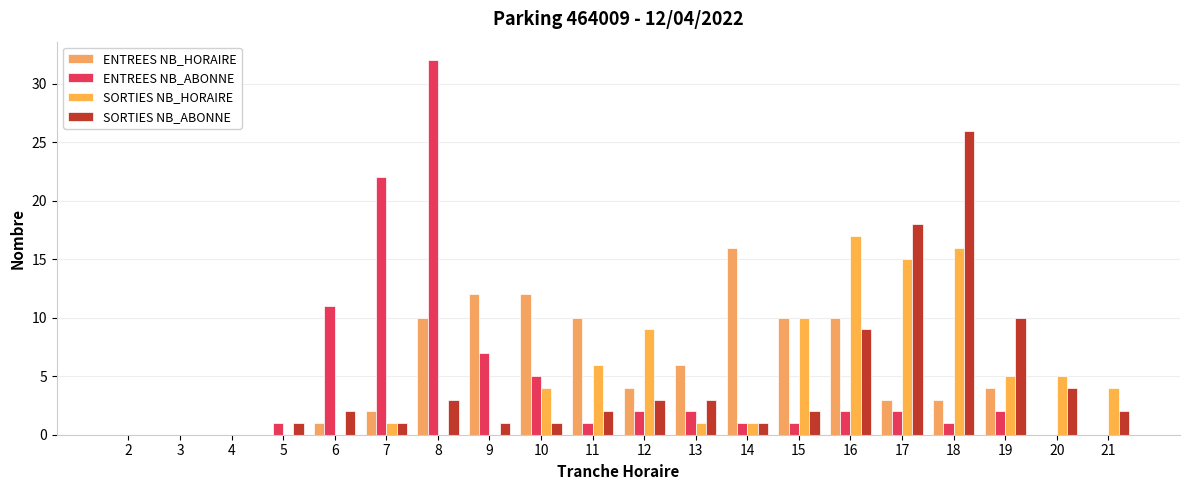

Which series has the largest total across all categories?

ENTREES NB_HORAIRE